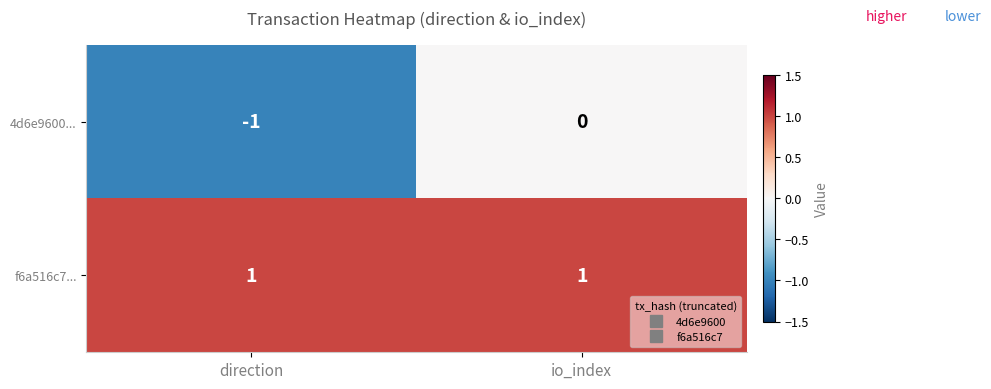

What is the greatest value displayed?

1